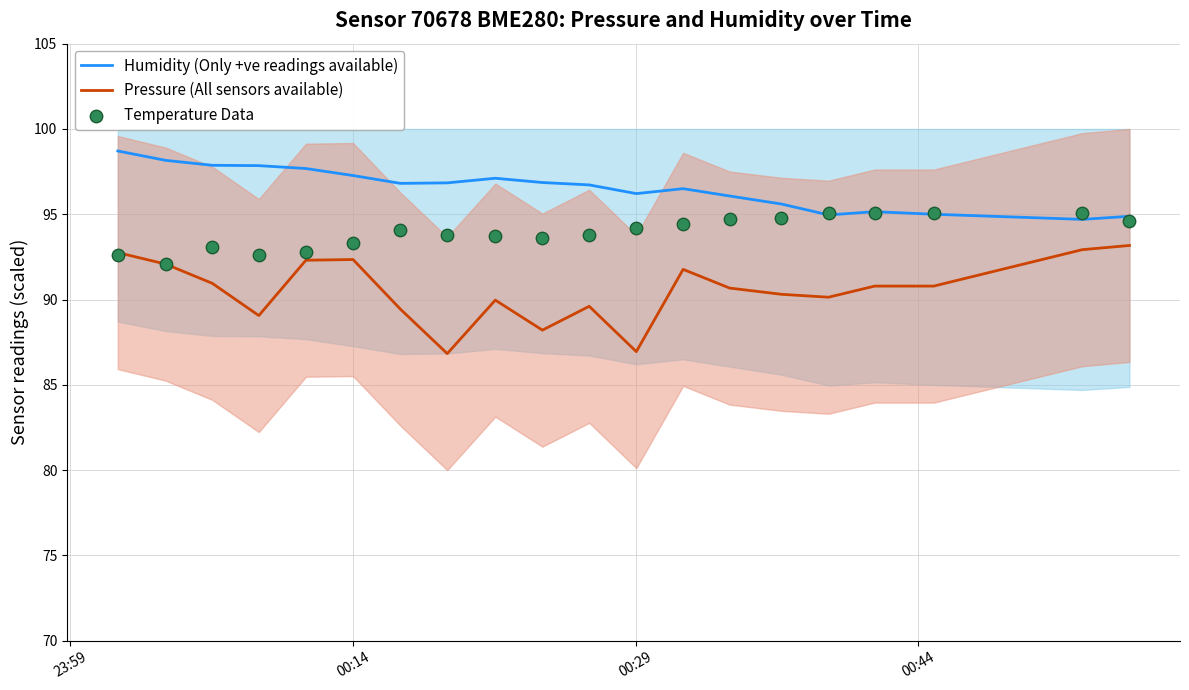

Which series has the widest spread of Y values?

Pressure (All sensors available)